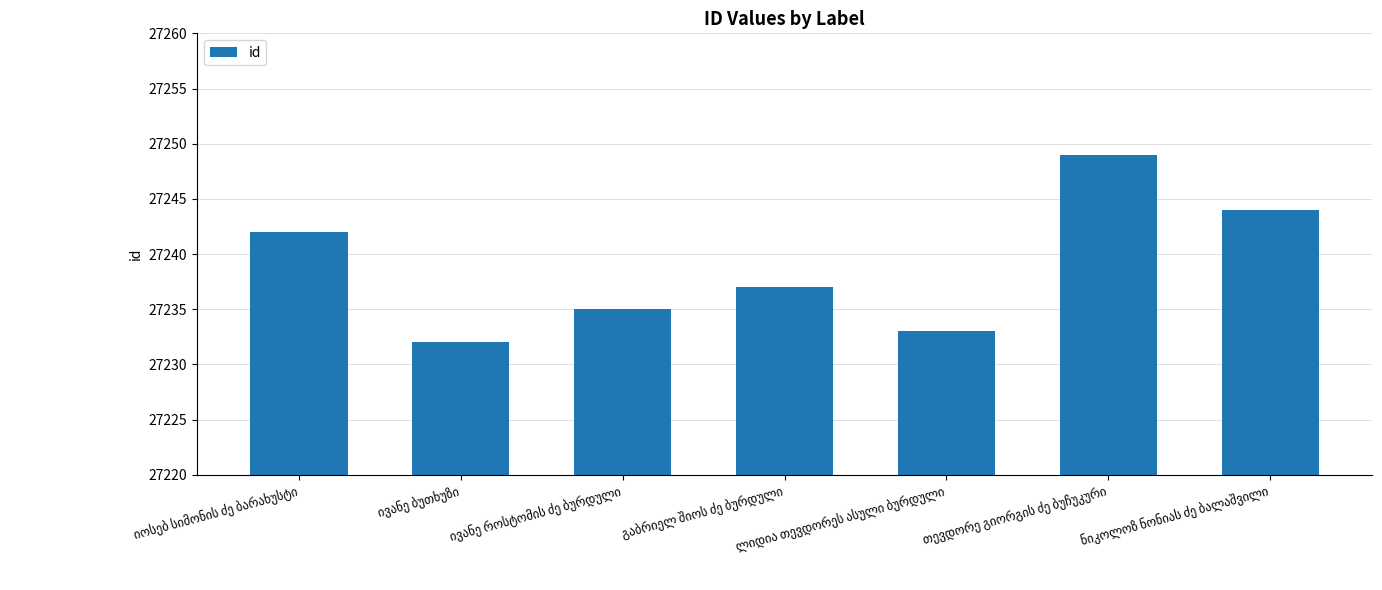

What is the maximum value shown in the chart?

27249